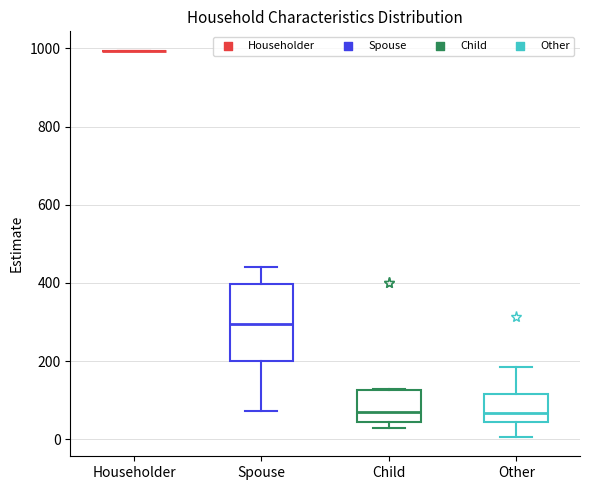

Reading left to right, read every box against the y-axis: the position of its median line, the range the box covers, and the ends of its whiskers. The values are not printed on the chart, so give them approximately, as read against the axis.

Householder: box collapsed to a line at 1000, whiskers 1000 to 1000
Spouse: median 300, box 200 to 400, whiskers 80 to 440
Child: median 80, box 40 to 120, whiskers 40 (just below the box's lower edge) to 120
Other: median 60, box 40 to 120, whiskers 0 to 180